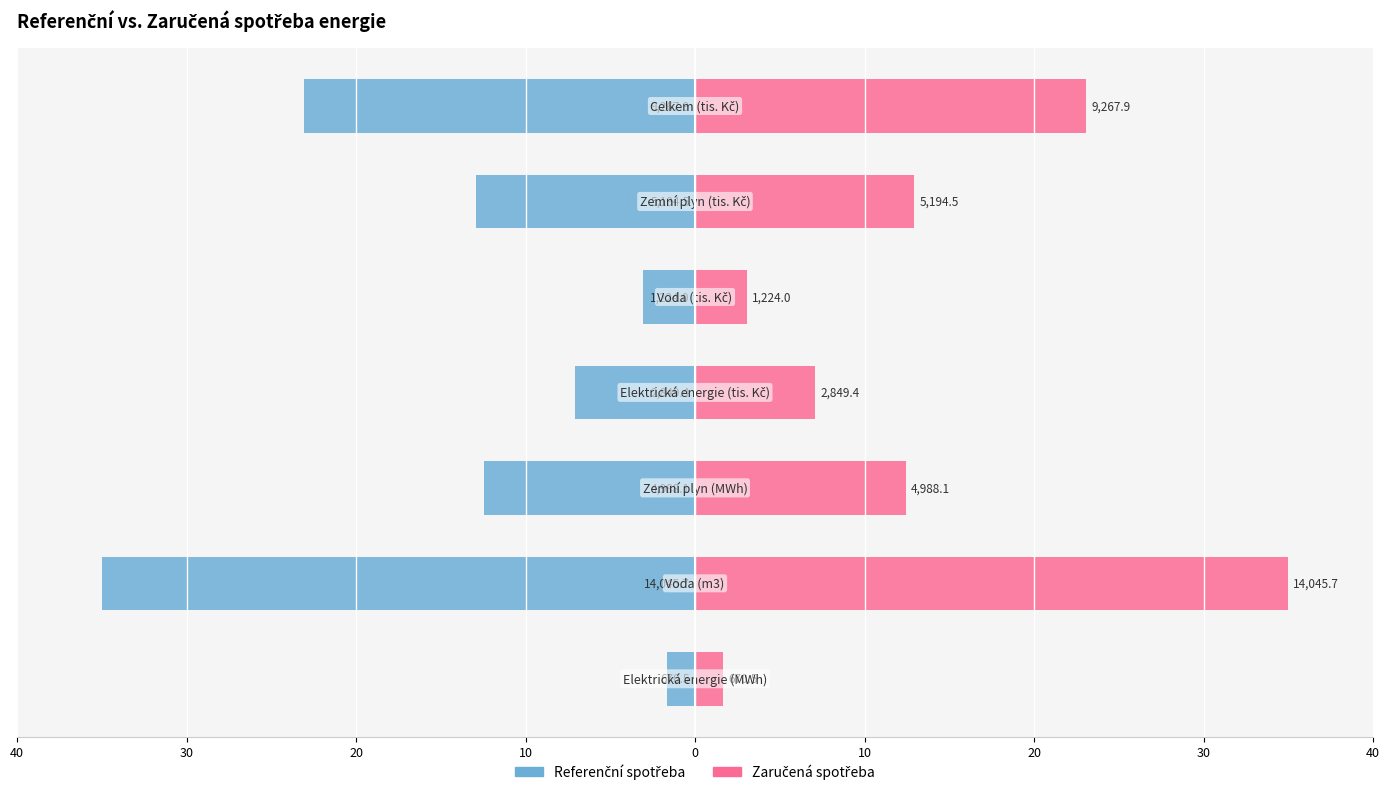

How many groups of bars are there?

7